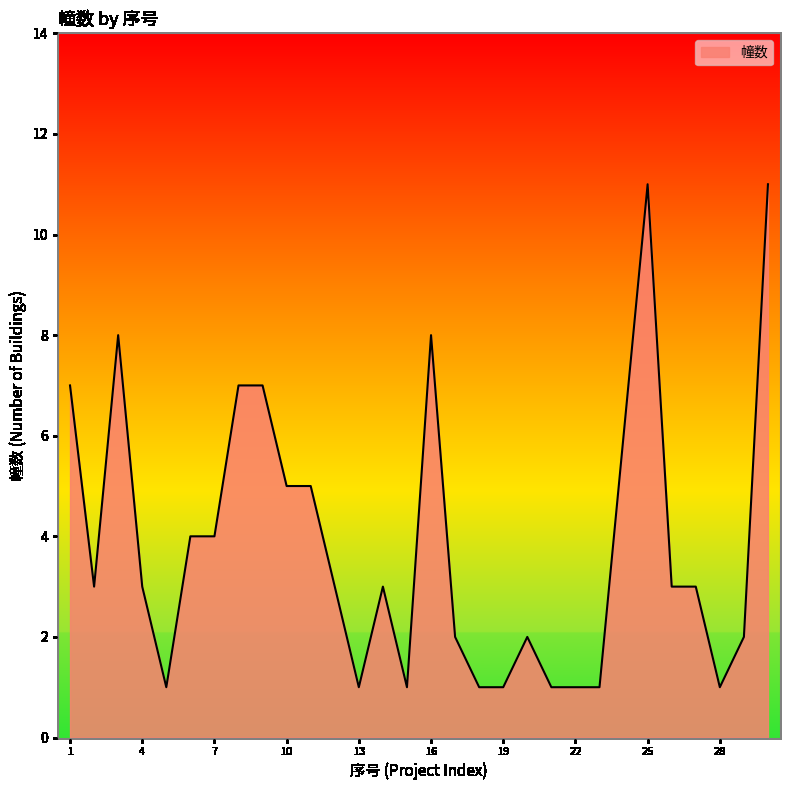

What is the maximum value shown in the chart?

11